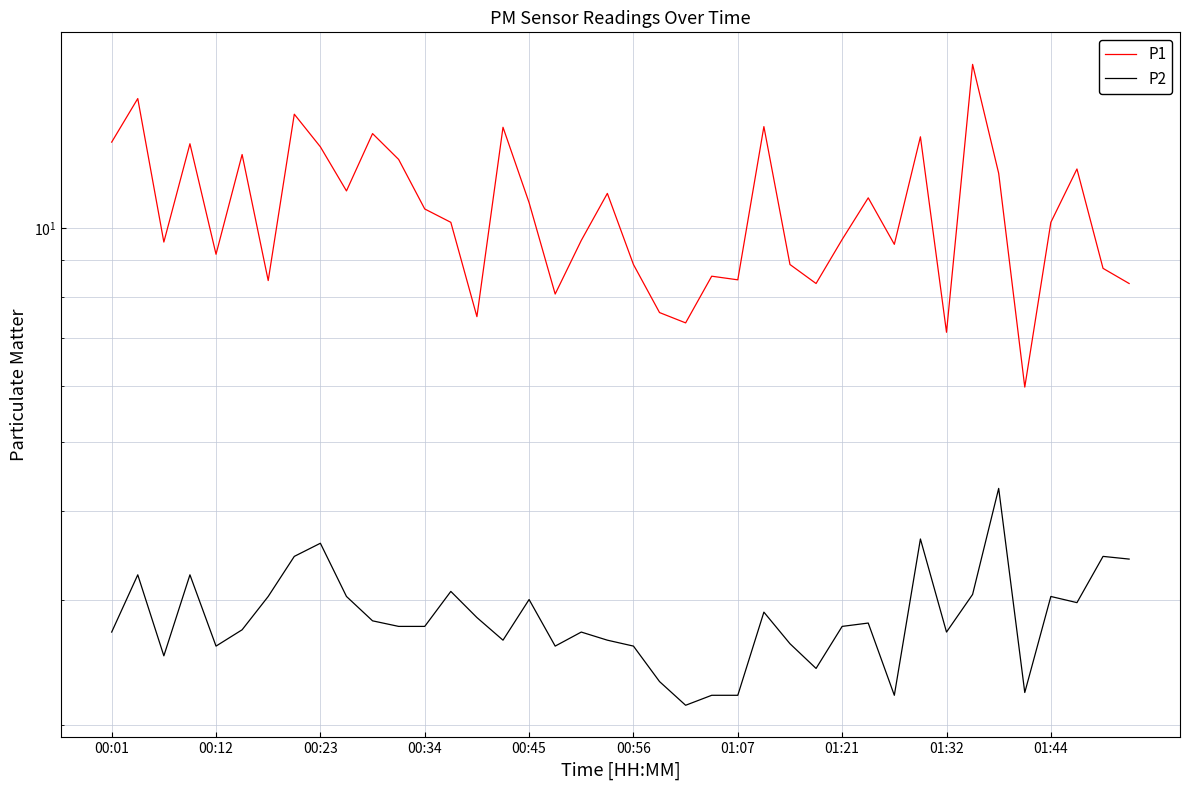

Is it true that P2 equals 2.2 at 30?

True